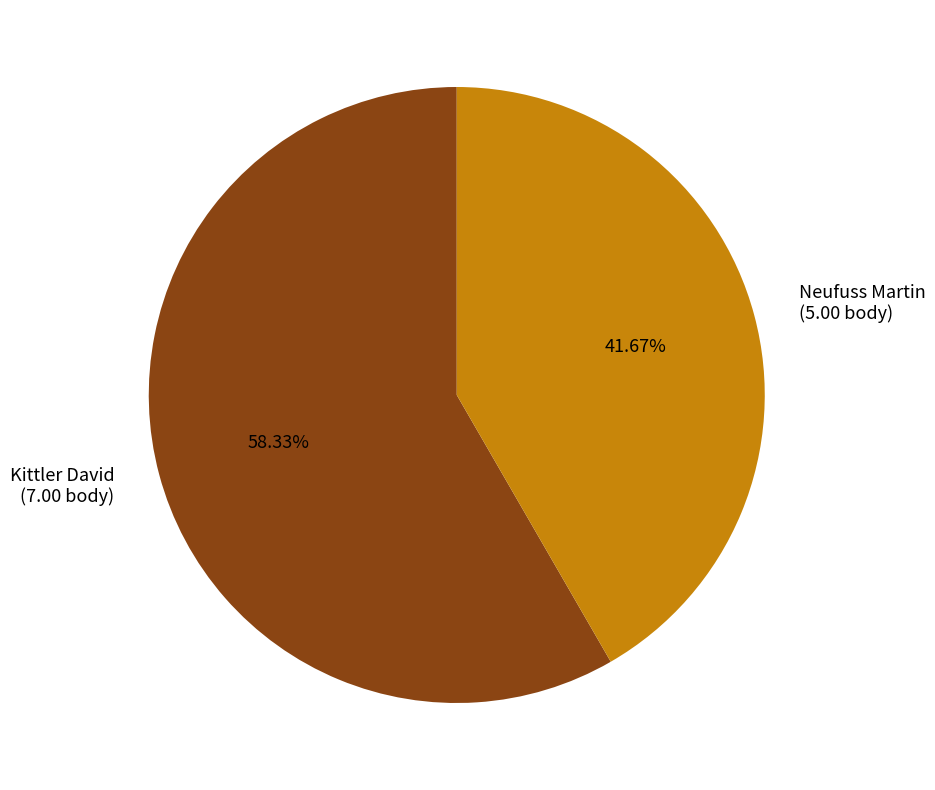

What percentage is the Kittler David slice, to the nearest percent?

58%